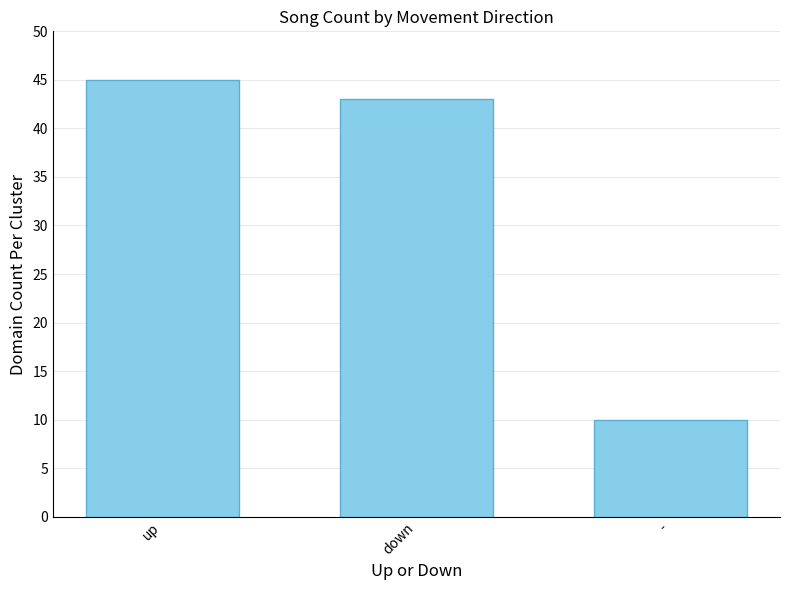

True or false: the data shows 5 at -.

False